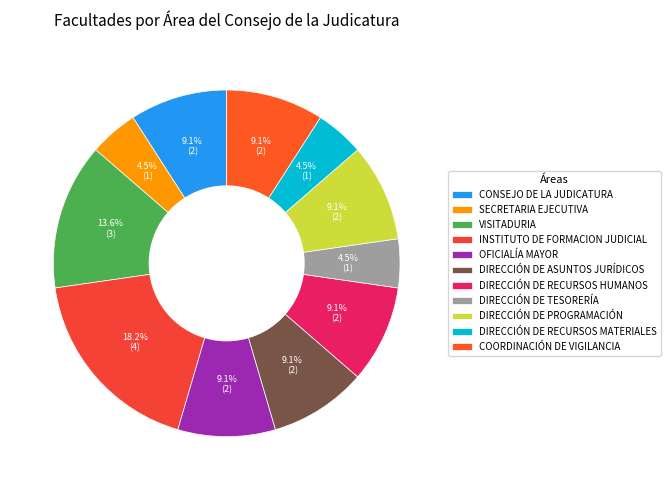

What is the largest slice in the pie chart?

INSTITUTO DE FORMACION JUDICIAL